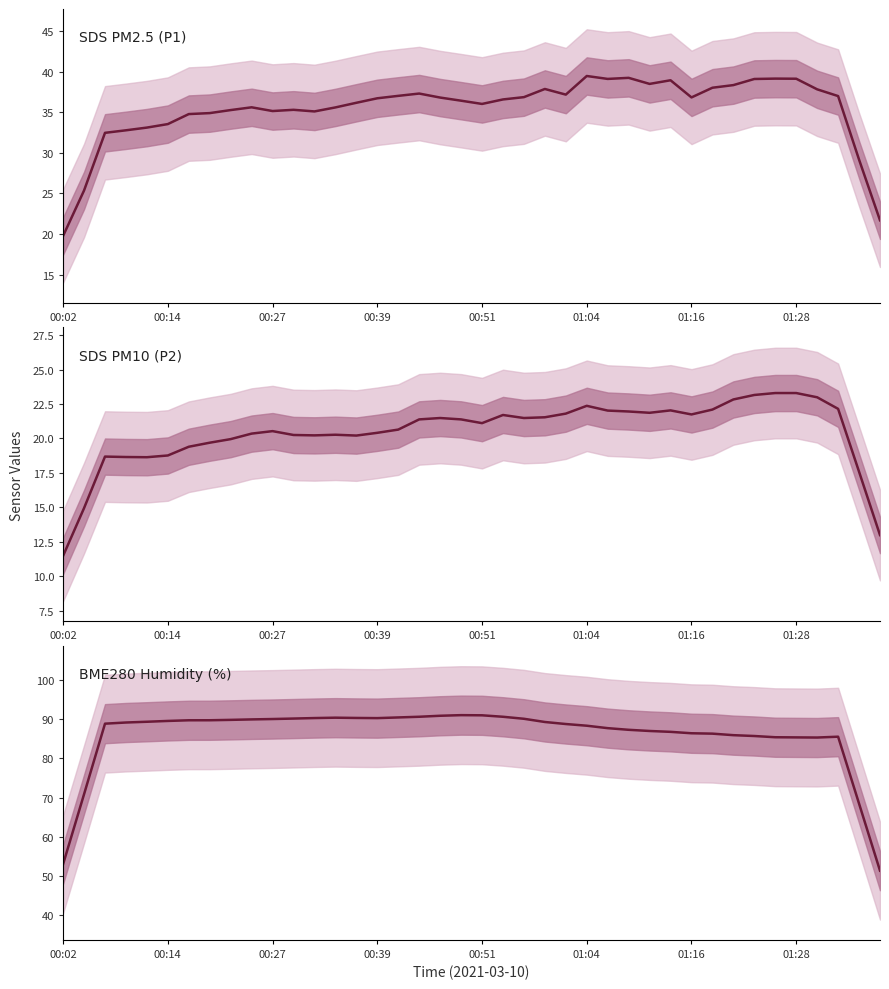

What is the difference between the highest and lowest values at 19?

69.6